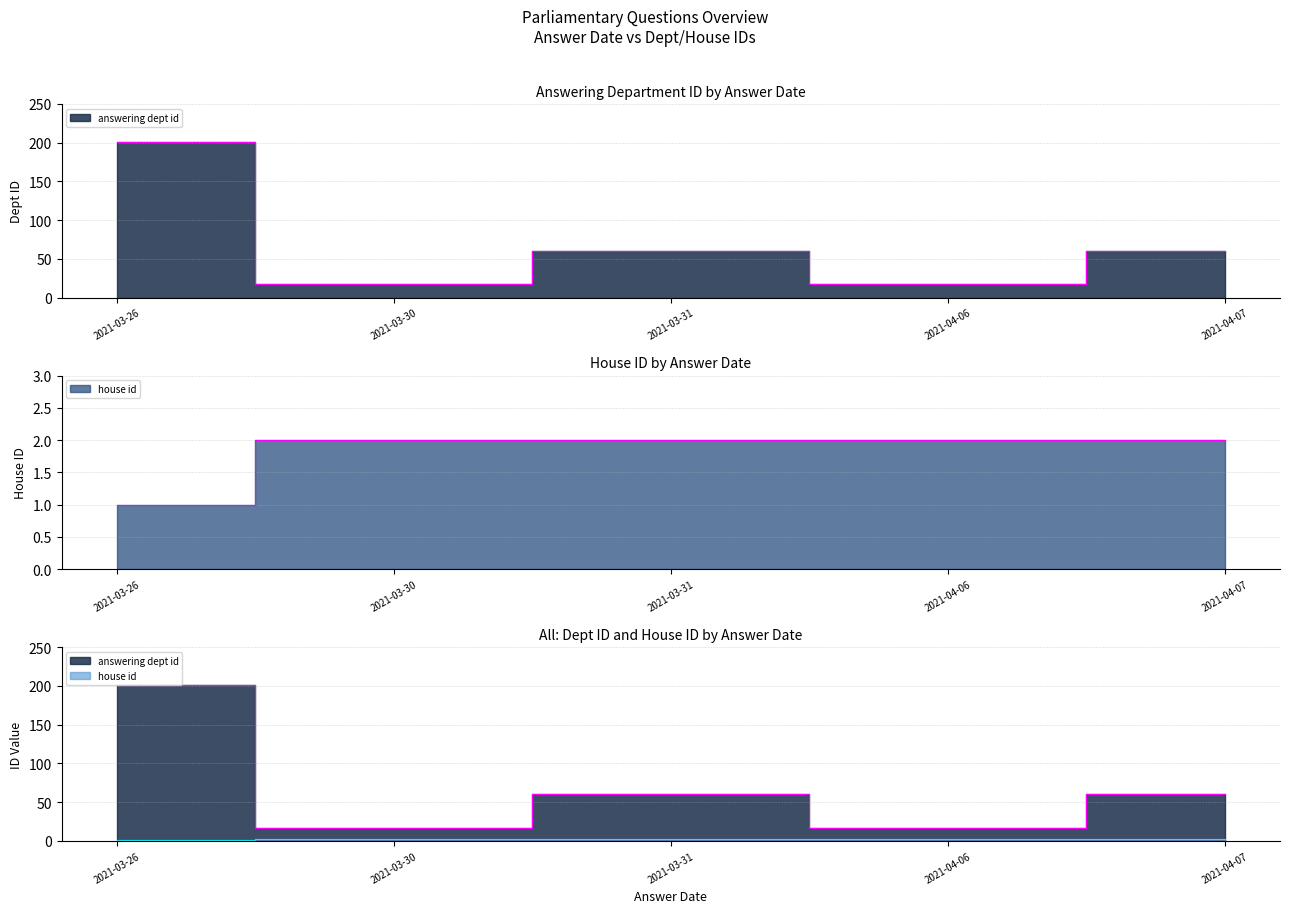

True or false: house id and answering dept id intersect in this chart.

False